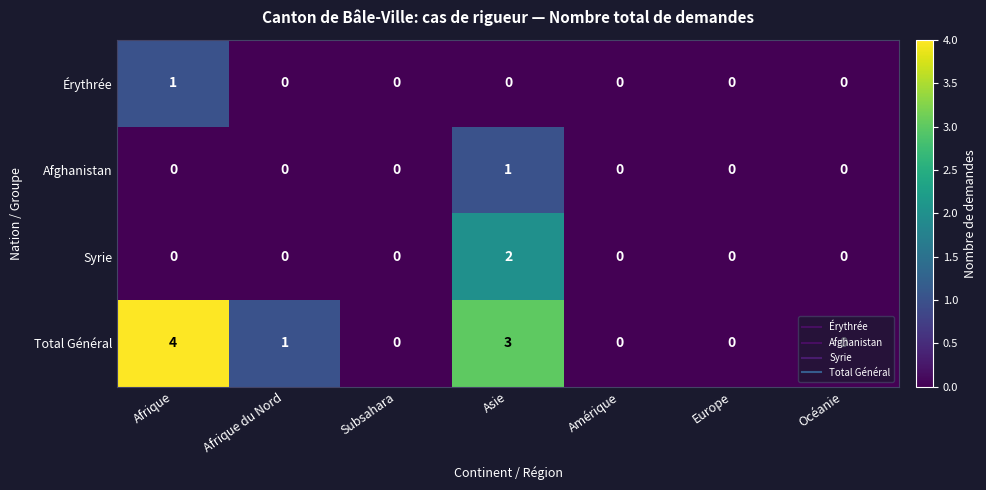

What is the difference between the second highest and minimum values in the Total Général series?

3